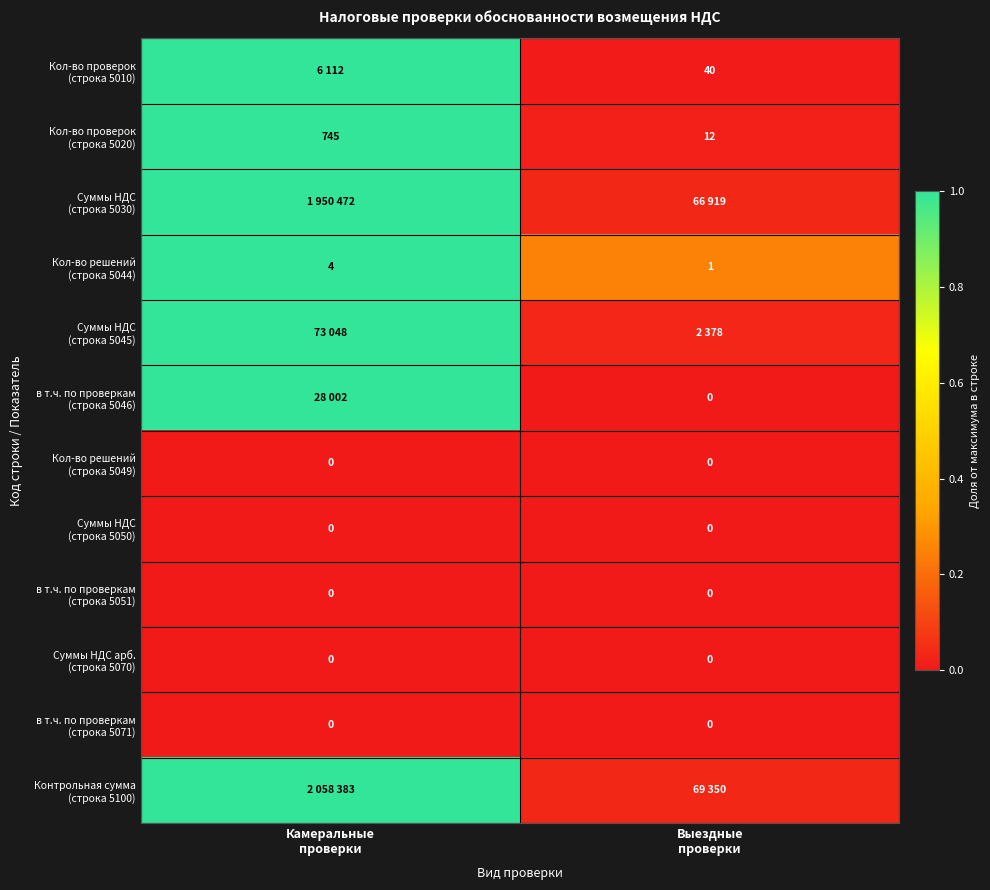

At which category is the sum across all series the highest?

Камеральные
проверки